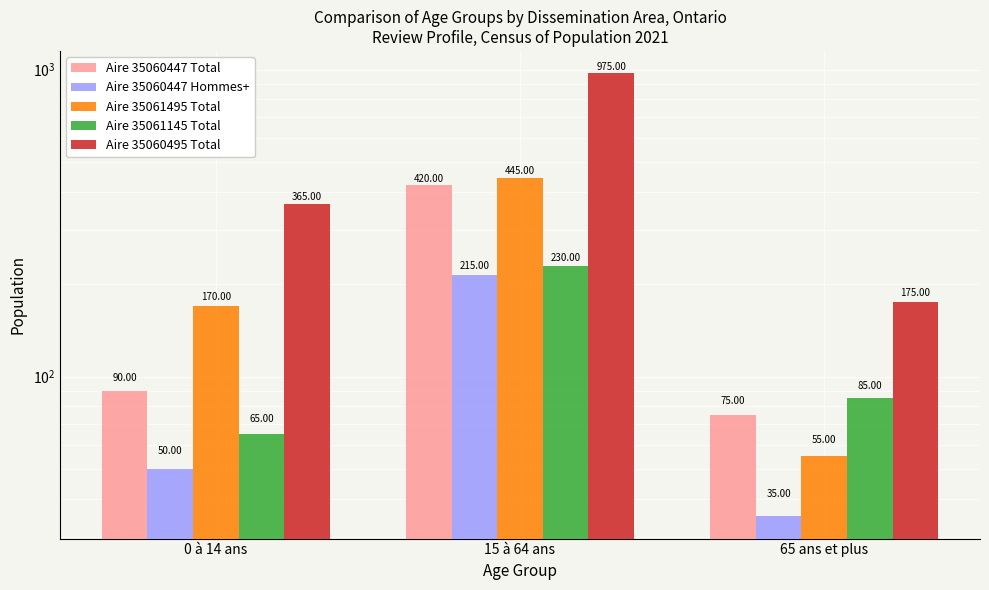

What is the sum of the Aire 35060447 Hommes+ values at 65 ans et plus and 15 à 64 ans?

250